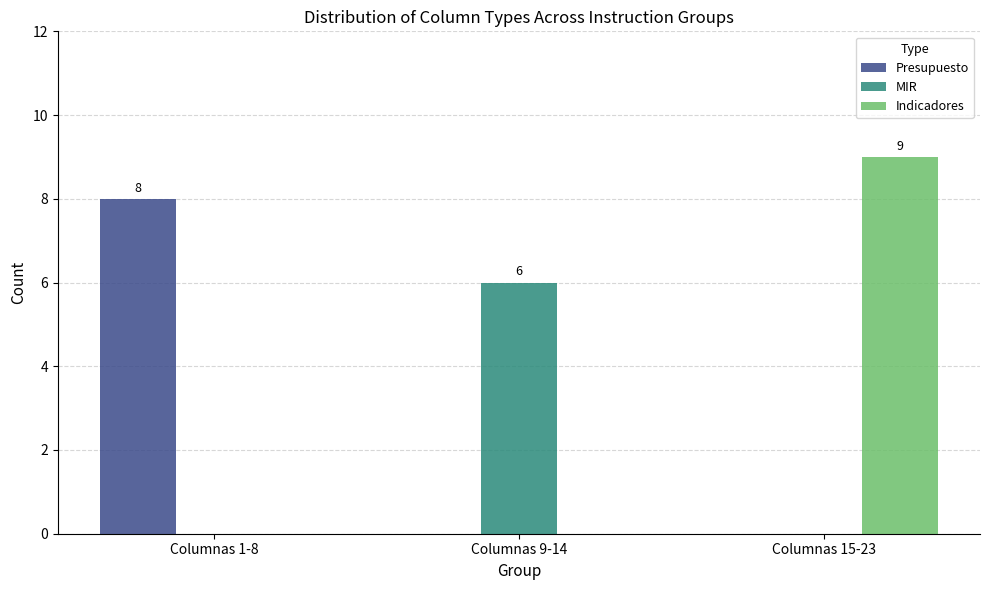

What is the highest value of the Presupuesto series?

8